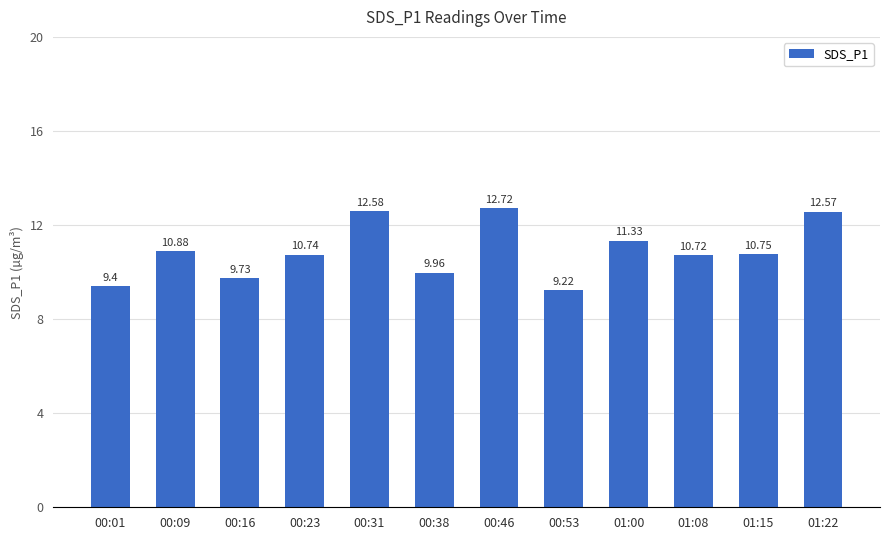

What is the average value?

10.9